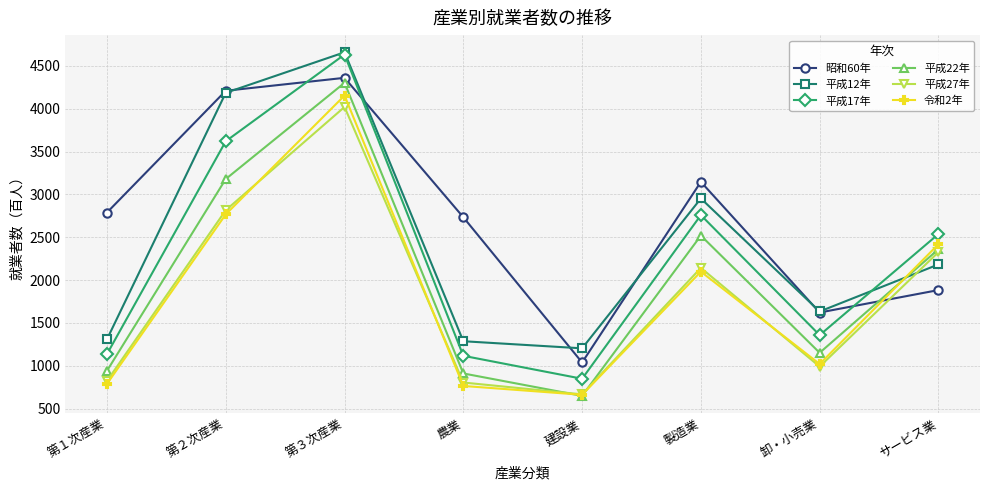

What are all the series names shown in the legend?

昭和60年, 平成12年, 平成17年, 平成22年, 平成27年, 令和2年